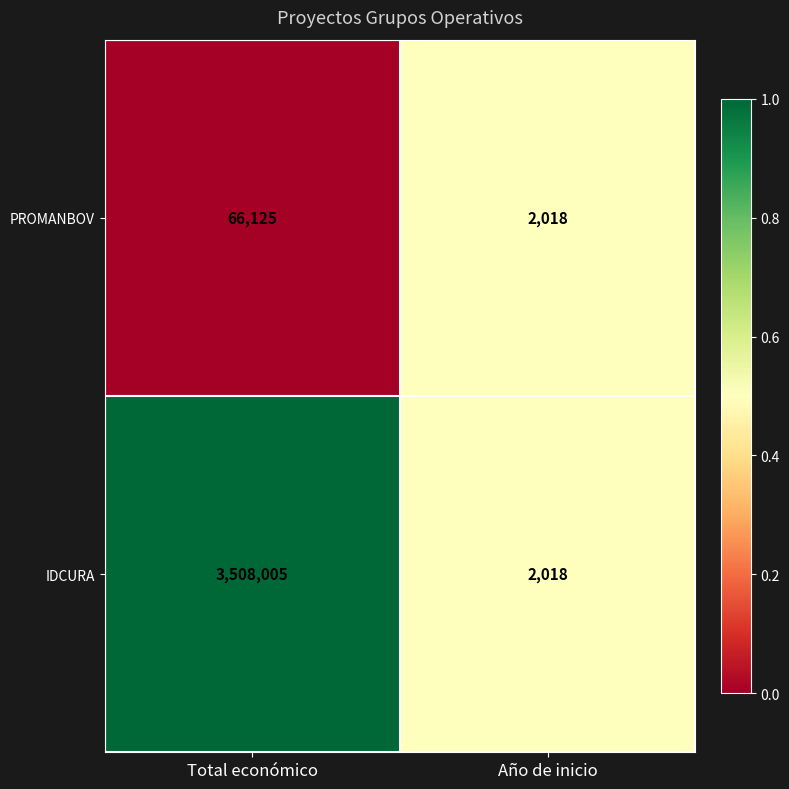

What is the difference between the highest and lowest values at Total económico?

3441880